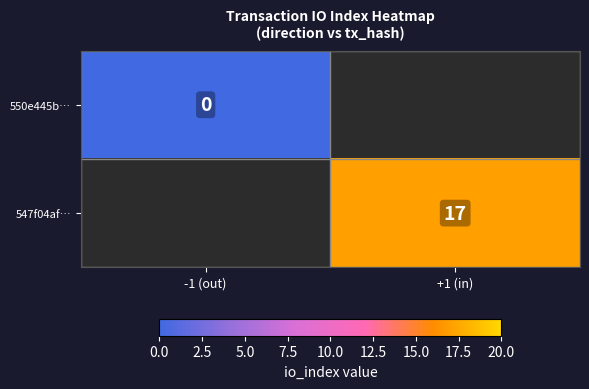

The value of 547f04af… at +1 (in) is 26. True or false?

False